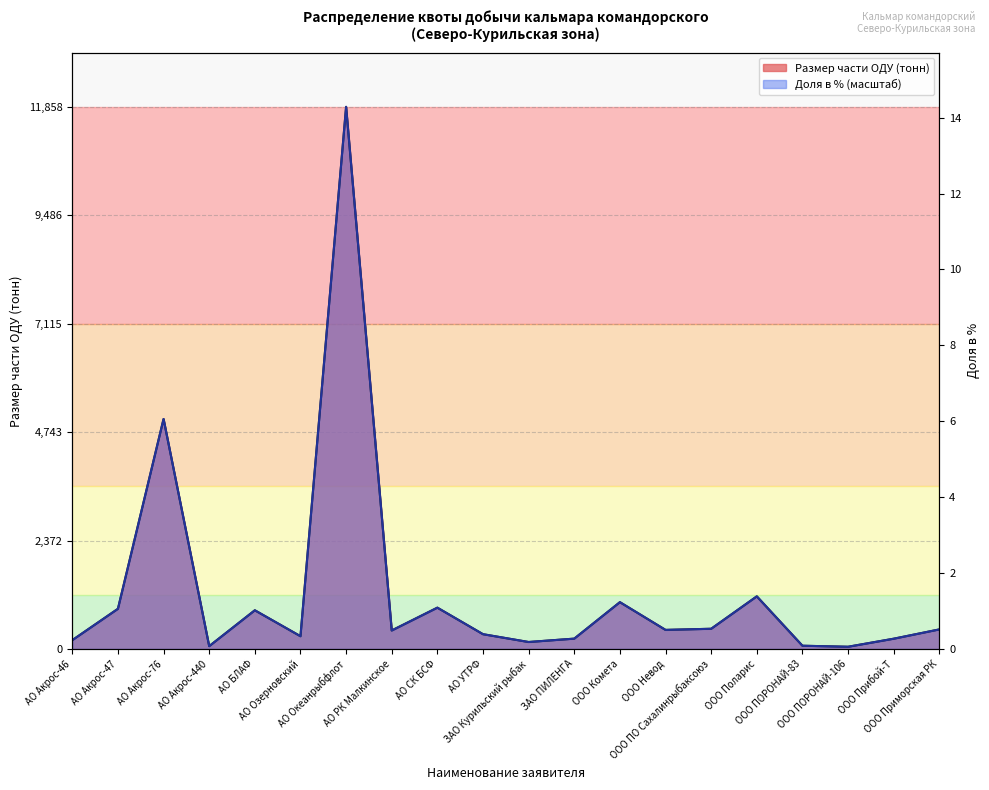

At which label does Размер доли % reach its peak?

АО Океанрыбфлот